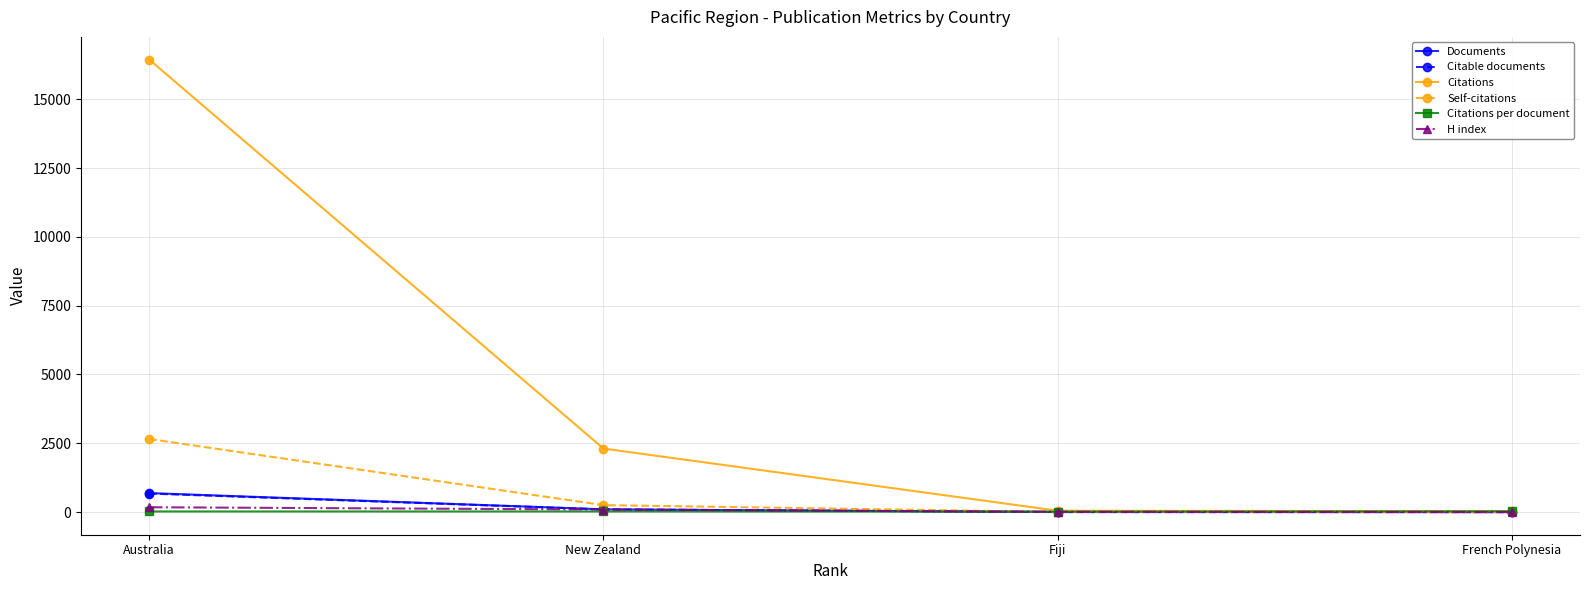

Which series changed the most between Australia and New Zealand?

Citations